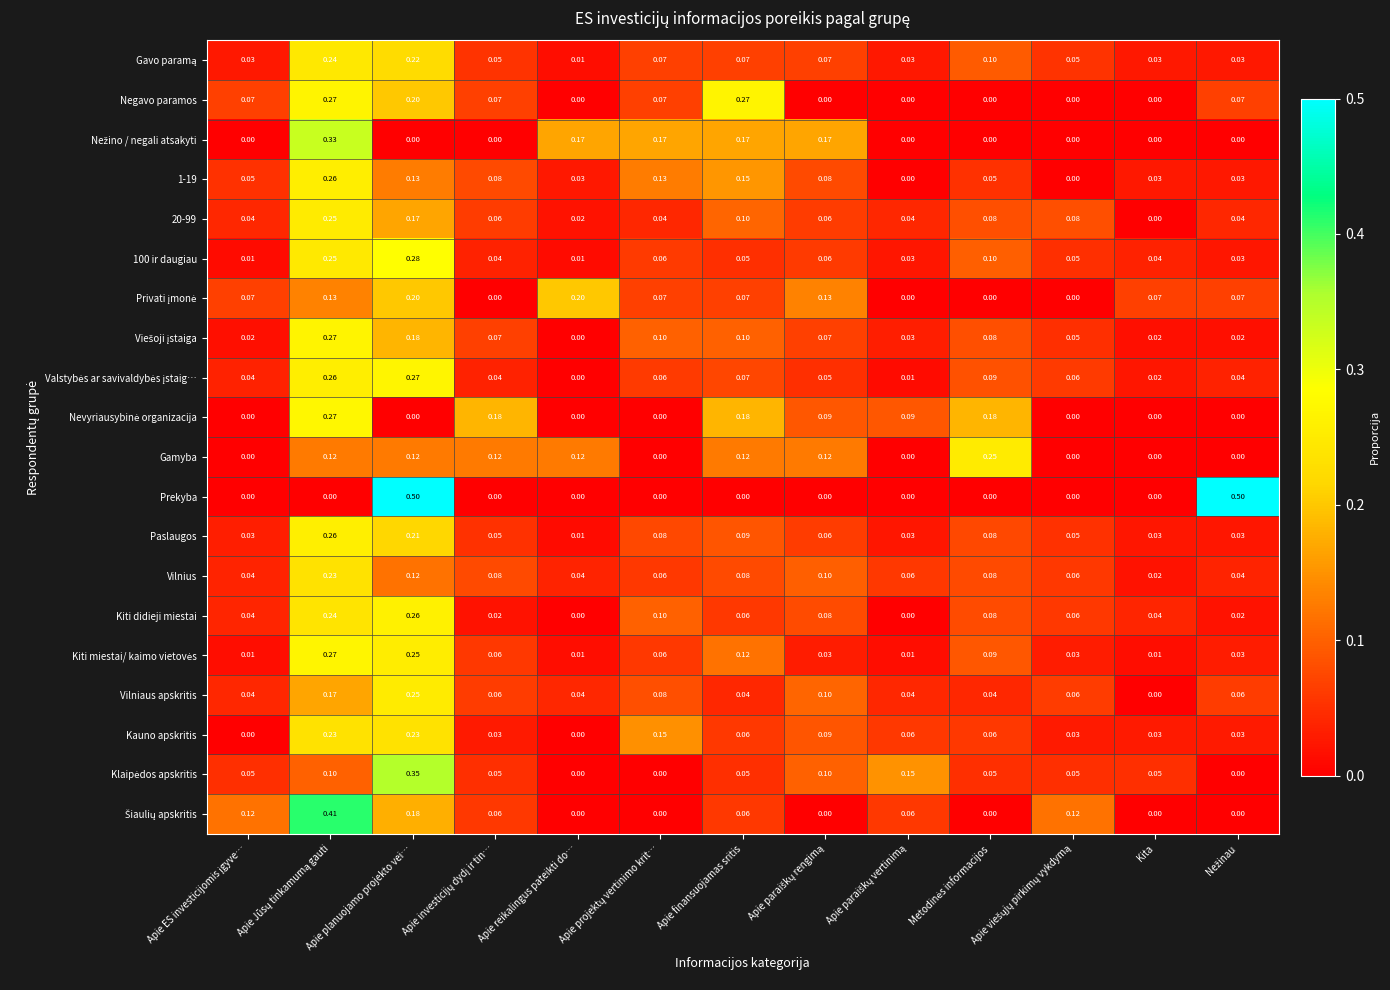

Which series has the widest spread of values?

Prekyba